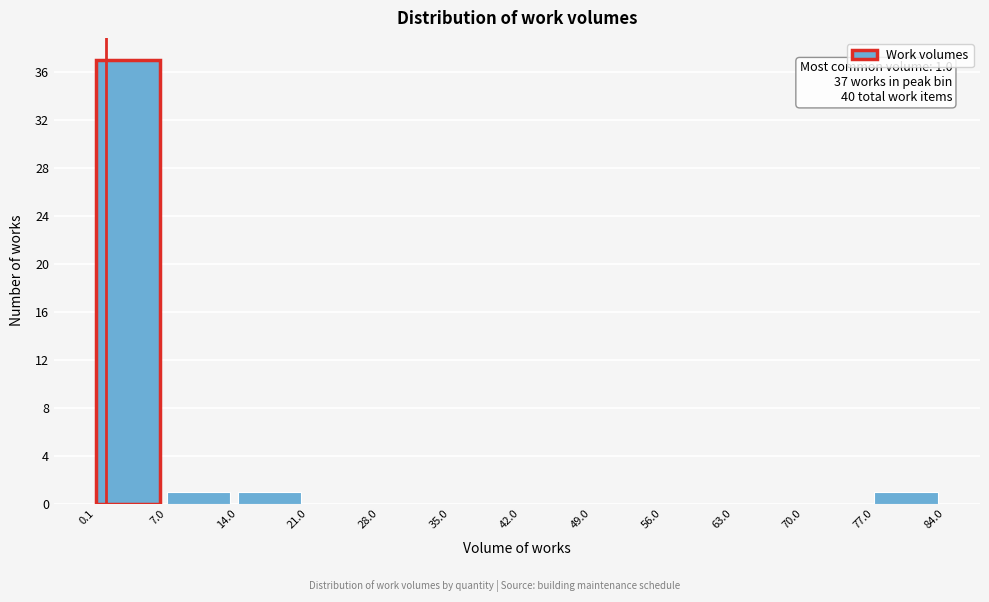

Over which range of the x-axis is the bar tallest?

0.1 to 7.0